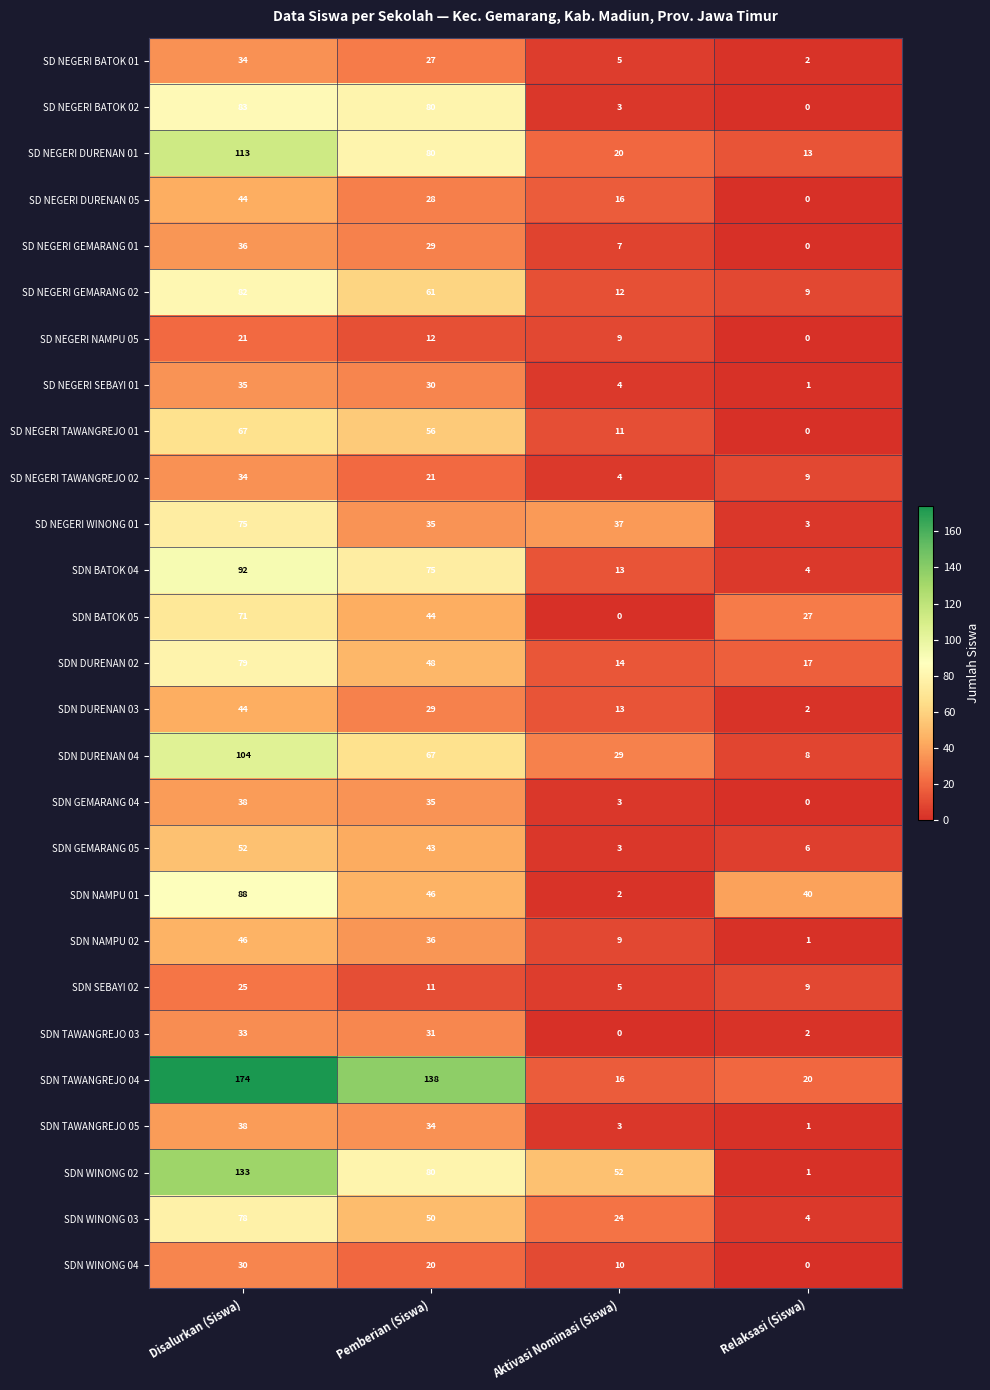

Which series changed the most between Pemberian (Siswa) and Relaksasi (Siswa)?

SDN TAWANGREJO 04